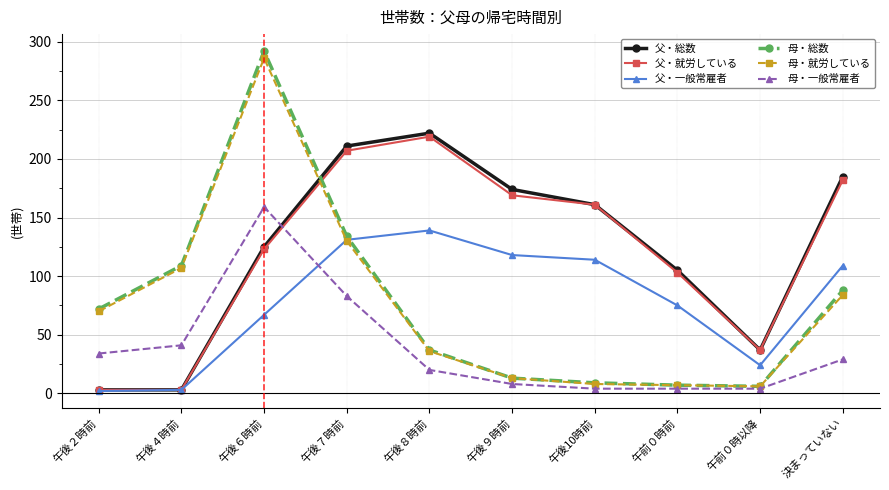

The 父・一般常雇者 series shows 234 at 午後７時前. True or false?

False